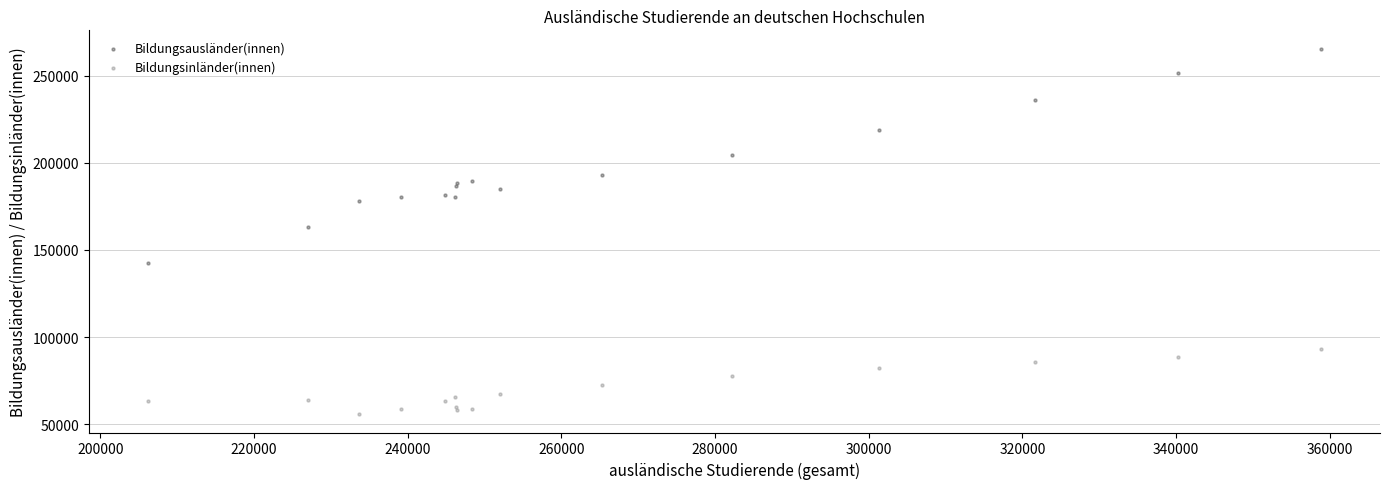

What are all the series names shown in the legend?

Bildungsausländer(innen), Bildungsinländer(innen)